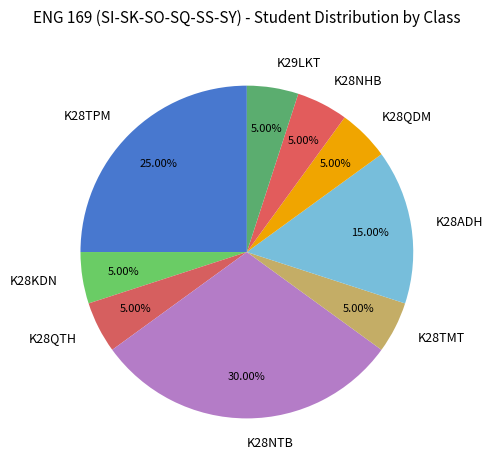

What is the ratio of the value at K28ADH to the value at K28TMT?

3.0